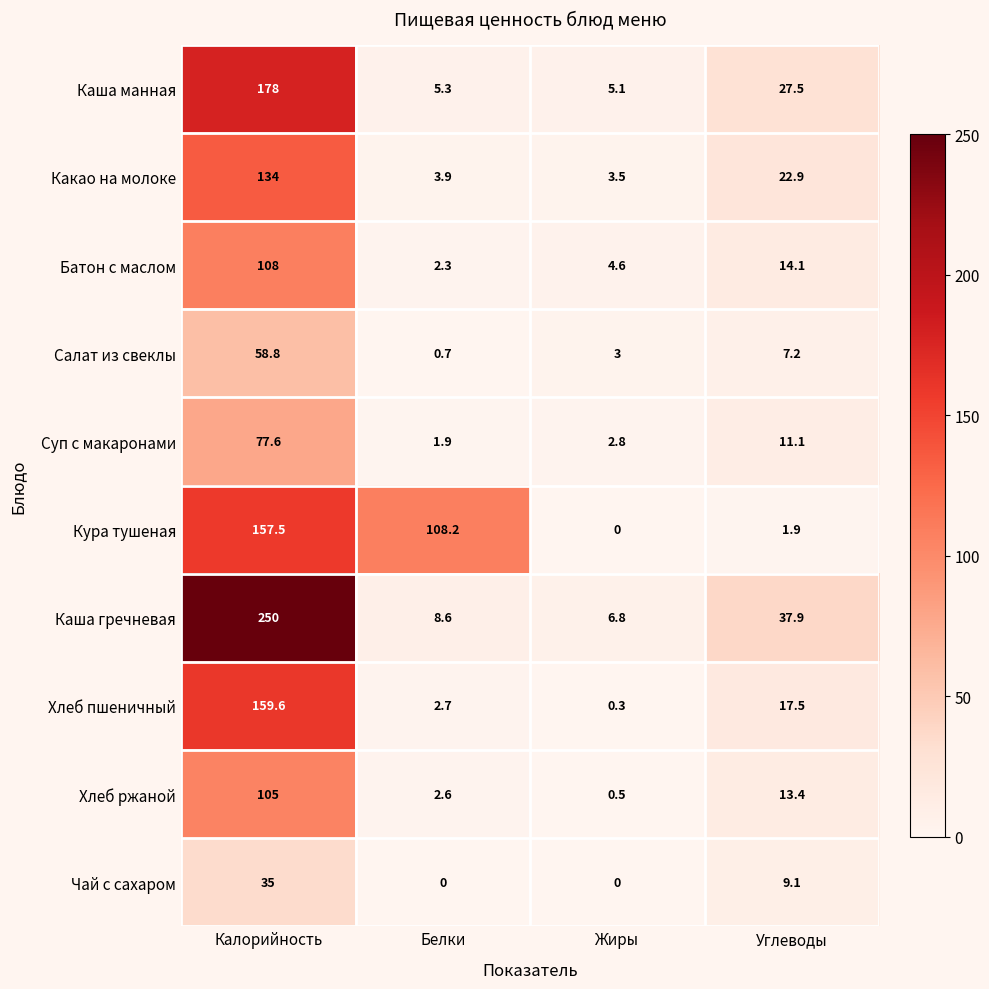

Which series has the largest total across all categories?

Каша гречневая